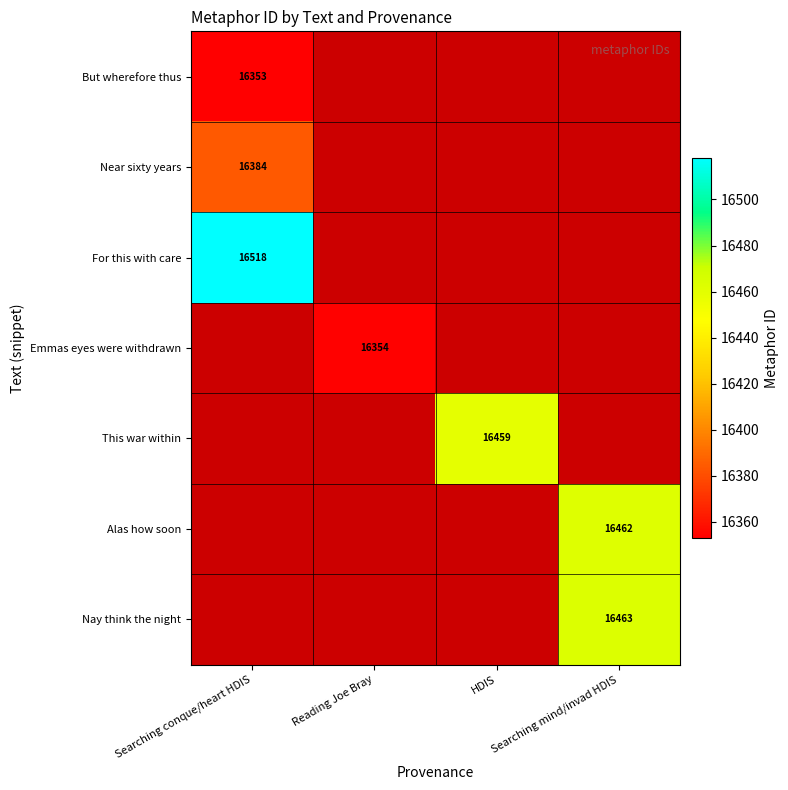

Is the value of Emmas eyes were withdrawn at Reading Joe Bray greater than the value of Nay think the night at Searching mind/invad HDIS?

No